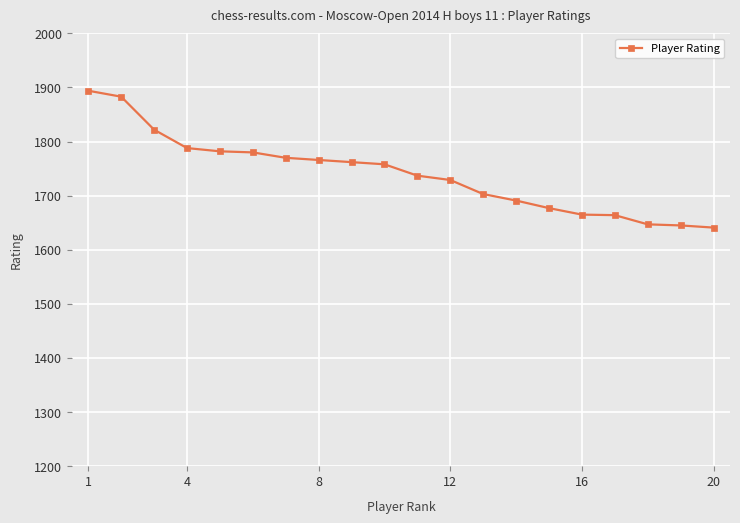

What is the difference between the maximum and minimum values?

253